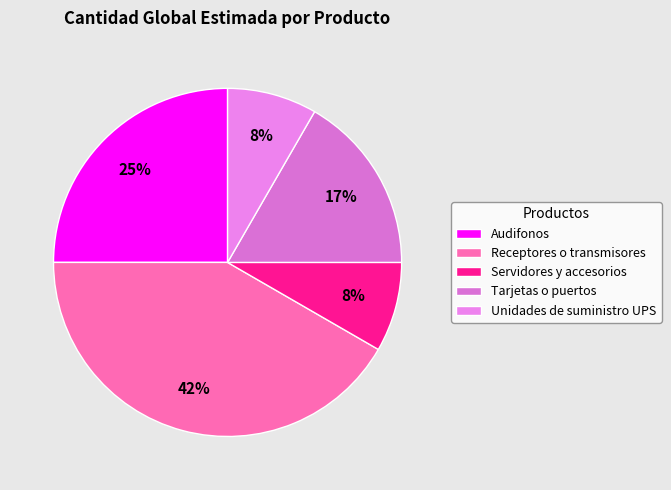

To the nearest percent, what is the average slice percentage?

20%